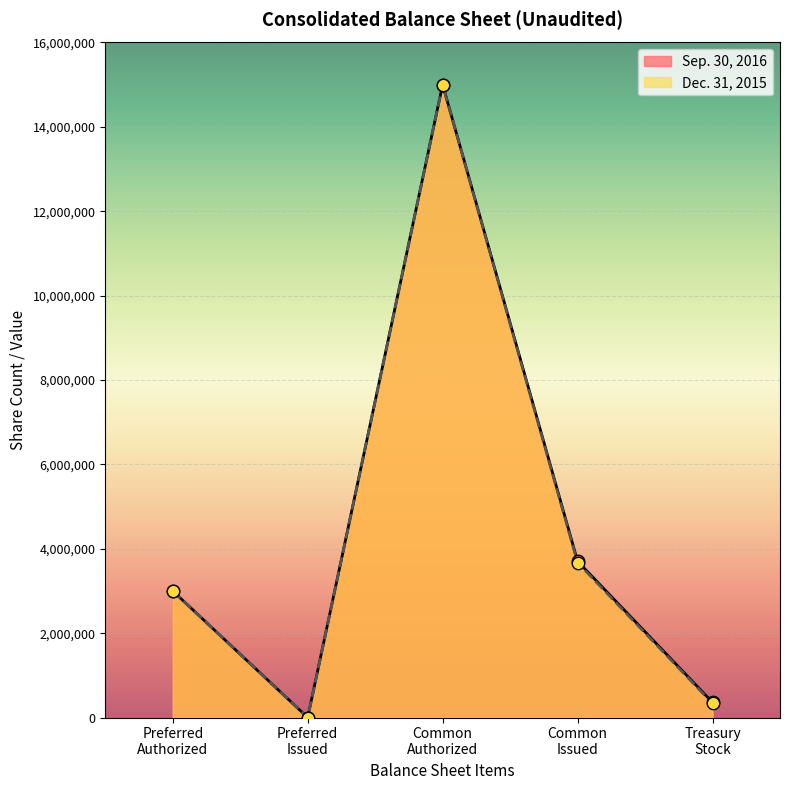

Is the value of Sep. 30, 2016 at Common issued greater than the value of Dec. 31, 2015 at Treasury stock?

Yes